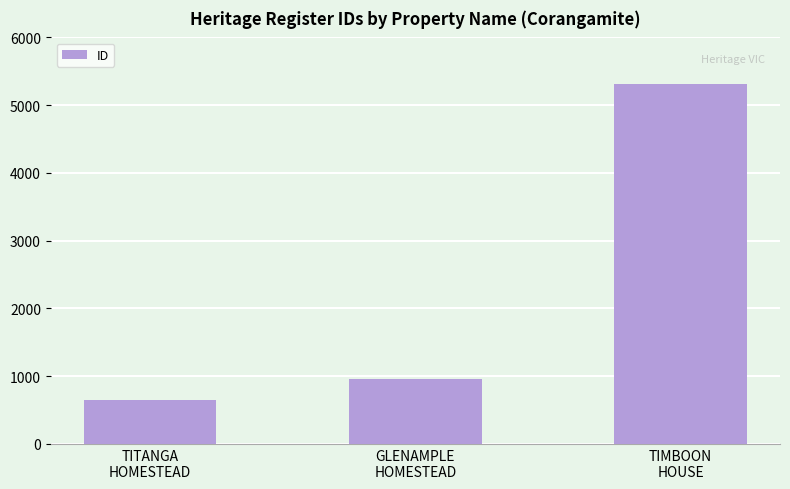

What is the difference between the maximum and minimum values?

4654